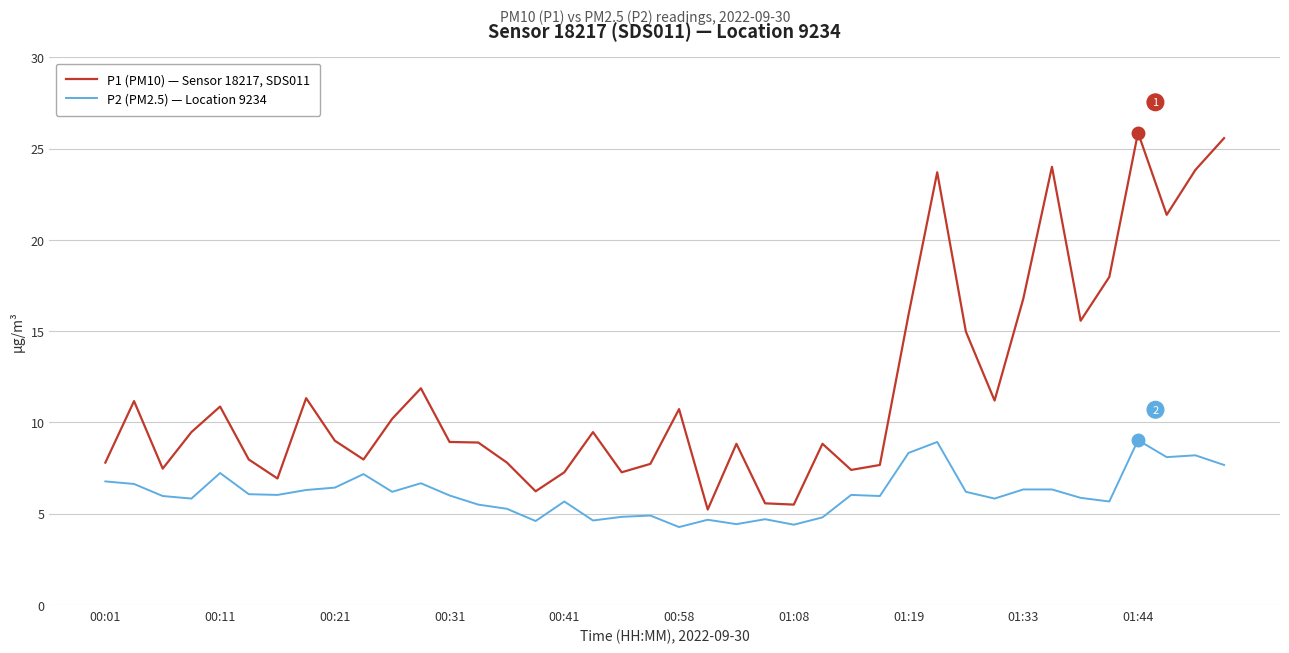

What is the difference between the maximum and minimum values in the P2 (PM2.5) — Location 9234 series?

4.8